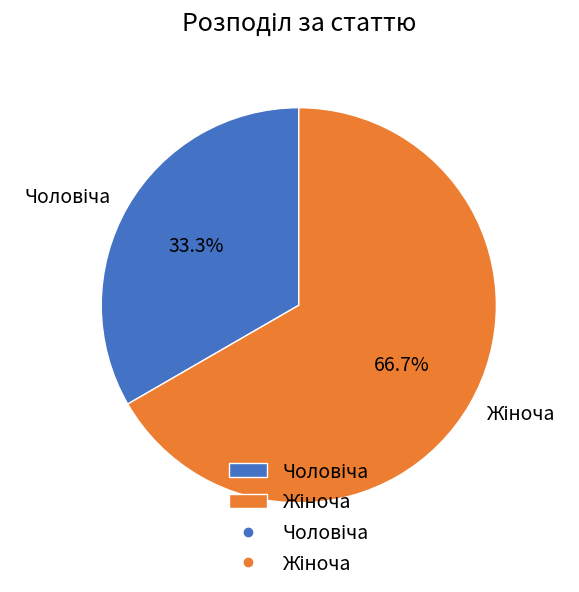

Is there a majority slice in this chart?

Yes